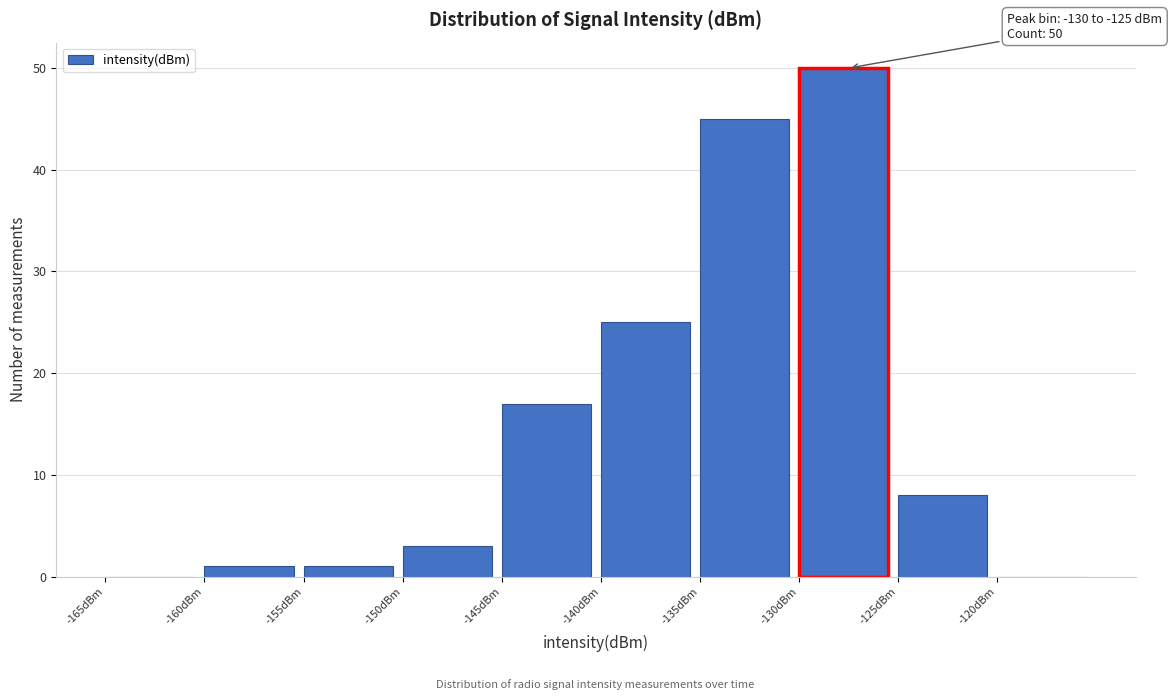

Which range on the x-axis has the tallest bar?

-130 to -125